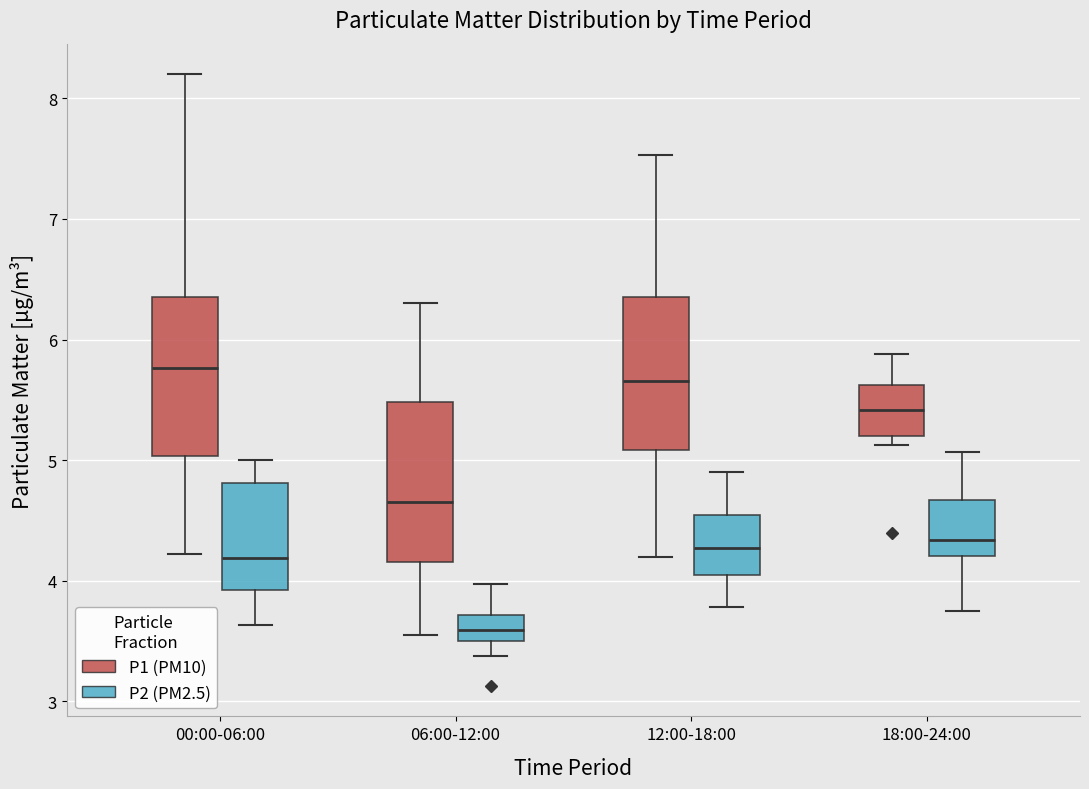

Reading left to right, read every box against the y-axis: the position of its median line, the range the box covers, and the ends of its whiskers. The values are not printed on the chart, so give them approximately, as read against the axis.

00:00-06:00 (P1 (PM10)): median 5.8, box 5.0 to 6.4, whiskers 4.2 to 8.2
00:00-06:00 (P2 (PM2.5)): median 4.2, box 3.9 to 4.8, whiskers 3.6 to 5.0
06:00-12:00 (P1 (PM10)): median 4.7, box 4.2 to 5.5, whiskers 3.6 to 6.3
06:00-12:00 (P2 (PM2.5)): median 3.6, box 3.5 to 3.7, whiskers 3.4 to 4.0
12:00-18:00 (P1 (PM10)): median 5.7, box 5.1 to 6.4, whiskers 4.2 to 7.5
12:00-18:00 (P2 (PM2.5)): median 4.3, box 4.0 to 4.5, whiskers 3.8 to 4.9
18:00-24:00 (P1 (PM10)): median 5.4, box 5.2 to 5.6, whiskers 5.1 to 5.9
18:00-24:00 (P2 (PM2.5)): median 4.3, box 4.2 to 4.7, whiskers 3.8 to 5.1